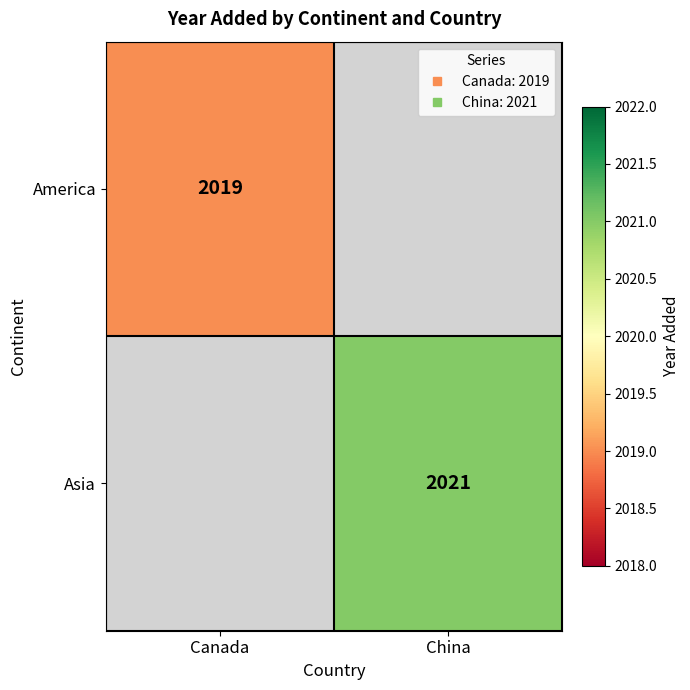

Which has a higher value, Canada or China?

China